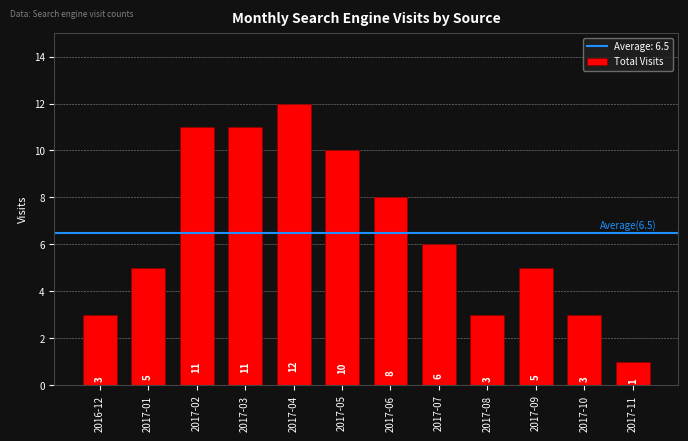

Which label corresponds to the largest value in the chart?

2017-04